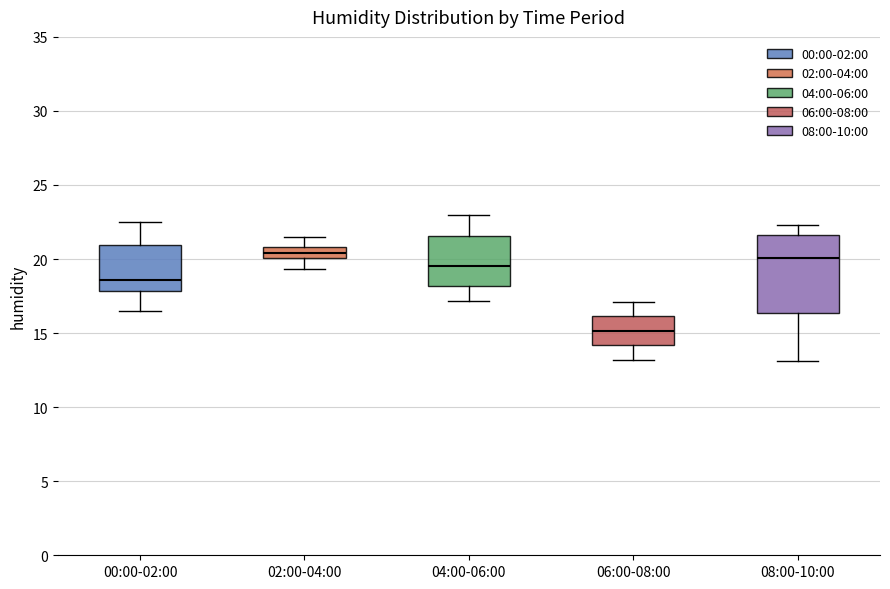

Comparing the boxes themselves (not the whiskers), which one is the tallest?

08:00-10:00